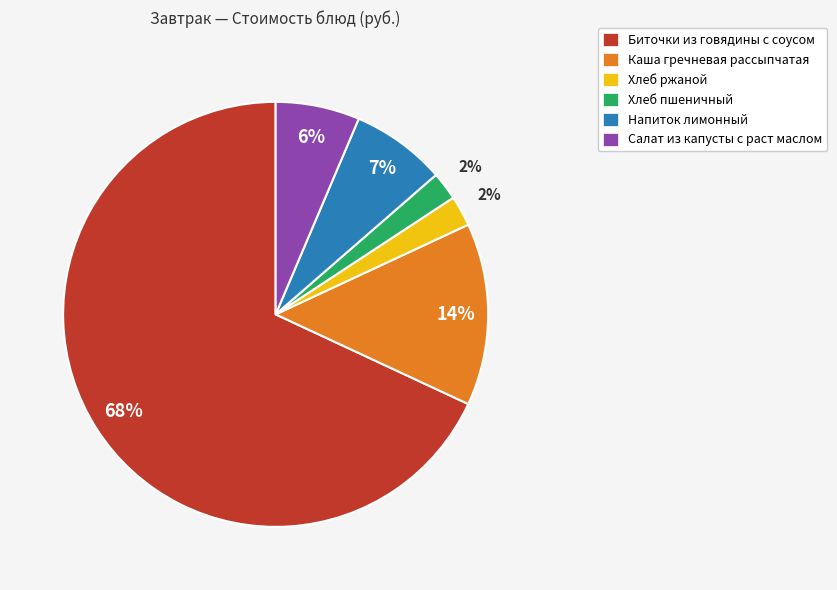

Do Хлеб пшеничный and Каша гречневая рассыпчатая together represent more than half of the pie?

No